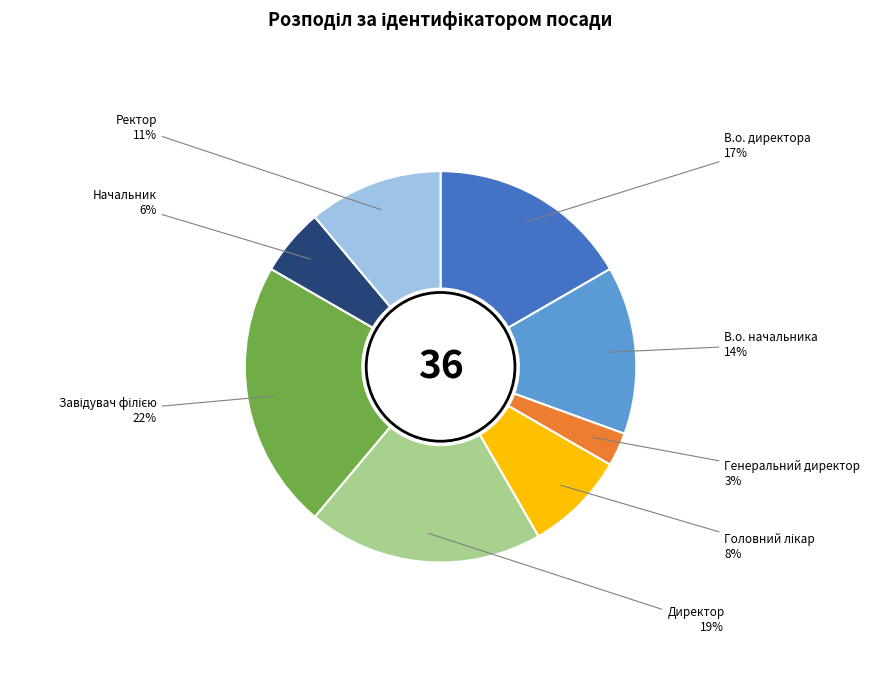

The Директор slice represents 19% of the pie. True or false?

True